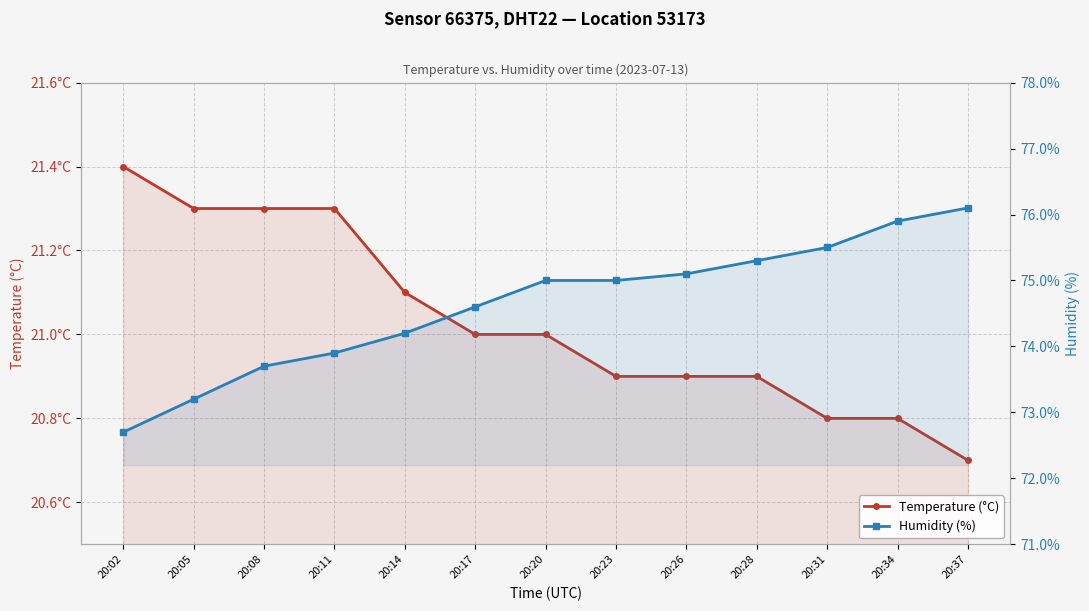

At which label does Humidity (%) reach its peak?

20:37